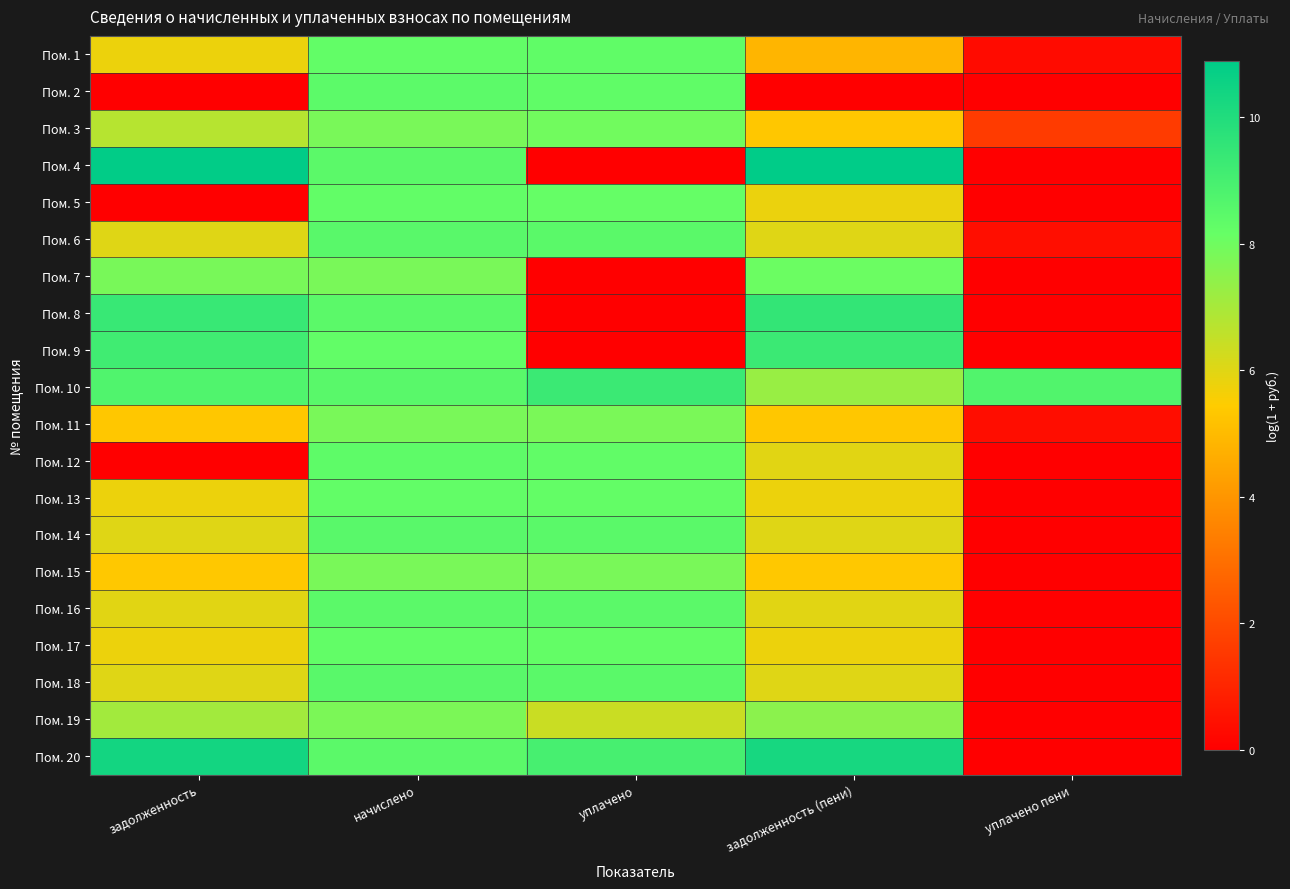

Reading left to right, list all the values displayed in this chart.

Пом. 1: задолженность=5.8	начислено=8.3	уплачено=8.3	задолженность (пени)=4.8	уплачено пени=0.3
Пом. 2: задолженность=0.0	начислено=8.4	уплачено=8.3	задолженность (пени)=0.0	уплачено пени=0.0
Пом. 3: задолженность=6.7	начислено=7.8	уплачено=8.0	задолженность (пени)=5.3	уплачено пени=1.6
Пом. 4: задолженность=10.9	начислено=8.5	уплачено=0.0	задолженность (пени)=10.9	уплачено пени=0.0
Пом. 5: задолженность=0.0	начислено=8.3	уплачено=8.2	задолженность (пени)=5.8	уплачено пени=0.0
Пом. 6: задолженность=6.0	начислено=8.5	уплачено=8.5	задолженность (пени)=6.0	уплачено пени=0.4
Пом. 7: задолженность=7.8	начислено=7.8	уплачено=0.0	задолженность (пени)=8.1	уплачено пени=0.0
Пом. 8: задолженность=9.4	начислено=8.5	уплачено=0.0	задолженность (пени)=9.5	уплачено пени=0.0
Пом. 9: задолженность=9.2	начислено=8.3	уплачено=0.0	задолженность (пени)=9.3	уплачено пени=0.0
Пом. 10: задолженность=8.7	начислено=8.5	уплачено=9.3	задолженность (пени)=7.3	уплачено пени=8.7
Пом. 11: задолженность=5.3	начислено=7.8	уплачено=7.8	задолженность (пени)=5.3	уплачено пени=0.4
Пом. 12: задолженность=0.0	начислено=8.4	уплачено=8.3	задолженность (пени)=6.0	уплачено пени=0.0
Пом. 13: задолженность=5.8	начислено=8.3	уплачено=8.3	задолженность (пени)=5.8	уплачено пени=0.0
Пом. 14: задолженность=6.0	начислено=8.5	уплачено=8.5	задолженность (пени)=6.0	уплачено пени=0.0
Пом. 15: задолженность=5.3	начислено=7.8	уплачено=7.8	задолженность (пени)=5.3	уплачено пени=0.0
Пом. 16: задолженность=6.0	начислено=8.5	уплачено=8.5	задолженность (пени)=6.0	уплачено пени=0.0
Пом. 17: задолженность=5.8	начислено=8.3	уплачено=8.3	задолженность (пени)=5.8	уплачено пени=0.0
Пом. 18: задолженность=6.0	начислено=8.5	уплачено=8.5	задолженность (пени)=6.0	уплачено пени=0.0
Пом. 19: задолженность=7.1	начислено=7.8	уплачено=6.4	задолженность (пени)=7.5	уплачено пени=0.0
Пом. 20: задолженность=10.4	начислено=8.5	уплачено=9.0	задолженность (пени)=10.3	уплачено пени=0.0